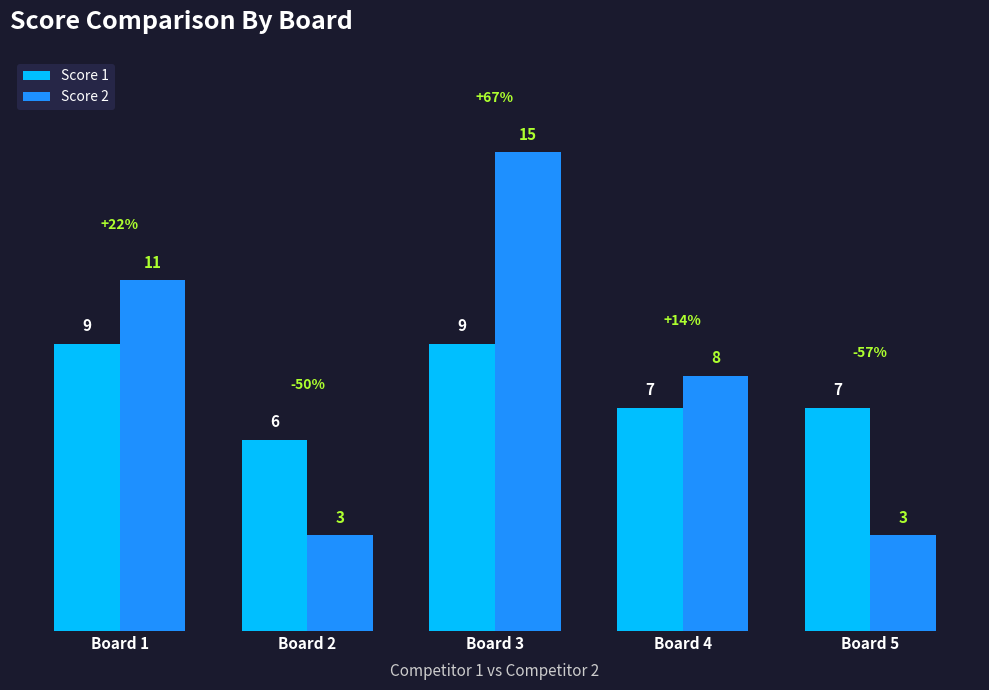

The Score 2 series shows 8 at Board 4. True or false?

True